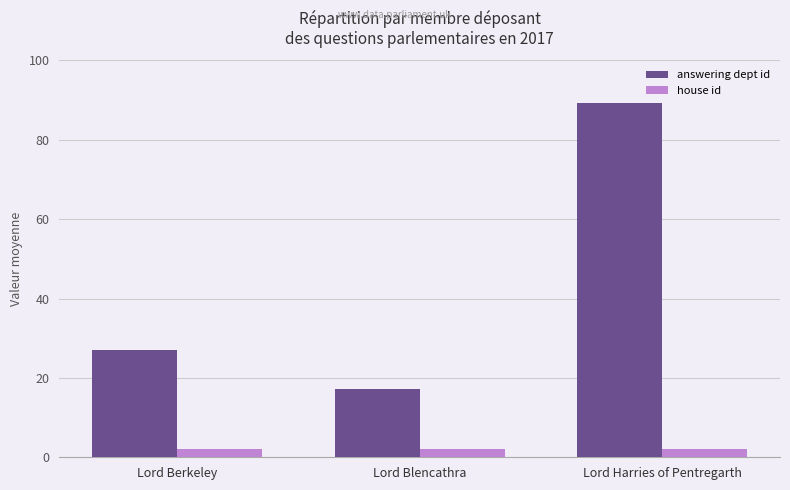

What is the spread (max minus min) of values at Lord Harries of Pentregarth?

87.3